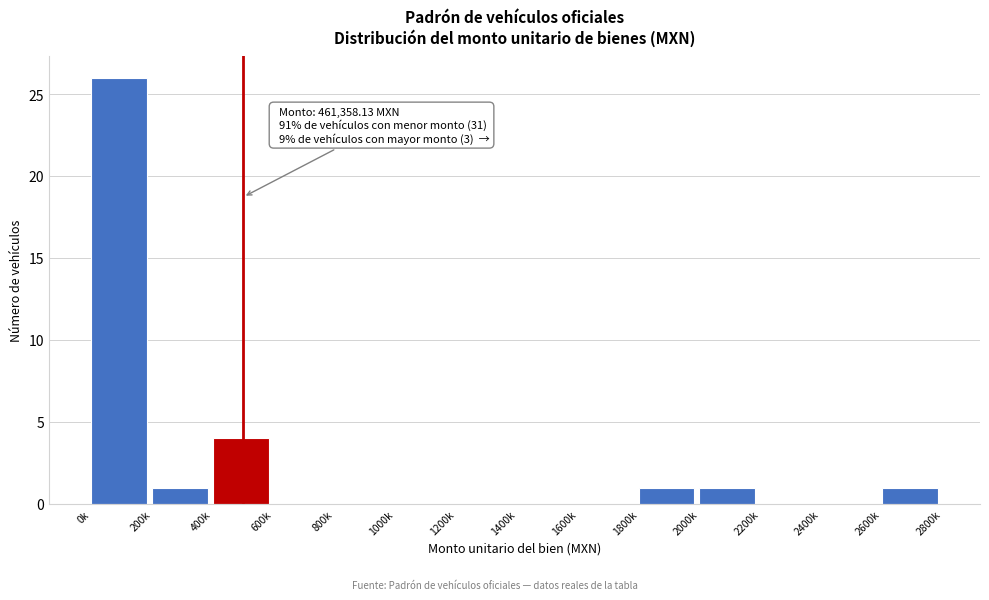

Reading left to right, transcribe all the data shown in this chart.

0k=26	200k=1	400k=4	600k=0	800k=0	1000k=0	1200k=0	1400k=0	1600k=0	1800k=1	2000k=1	2200k=0	2400k=0	2600k=1